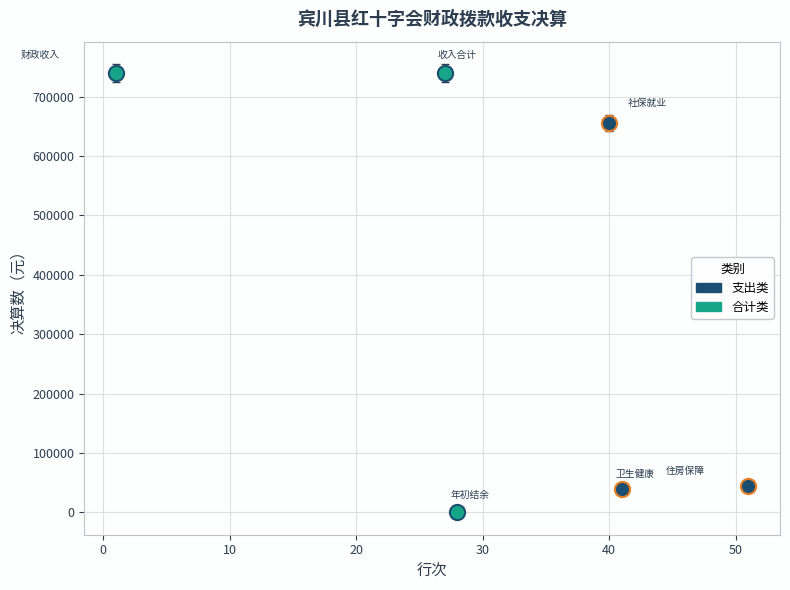

Which series reaches the minimum Y coordinate?

合计类